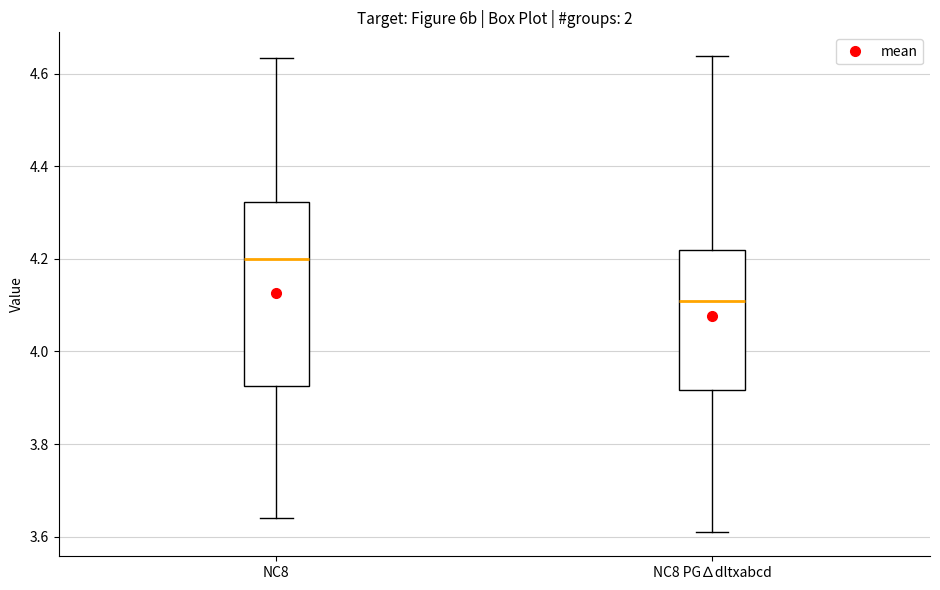

Reading left to right, read every box against the y-axis: the position of its median line, the range the box covers, and the ends of its whiskers. The values are not printed on the chart, so give them approximately, as read against the axis.

NC8: median 4.20, box 3.92 to 4.32, whiskers 3.64 to 4.64
NC8 PG∆dltxabcd: median 4.12, box 3.92 to 4.22, whiskers 3.60 to 4.64